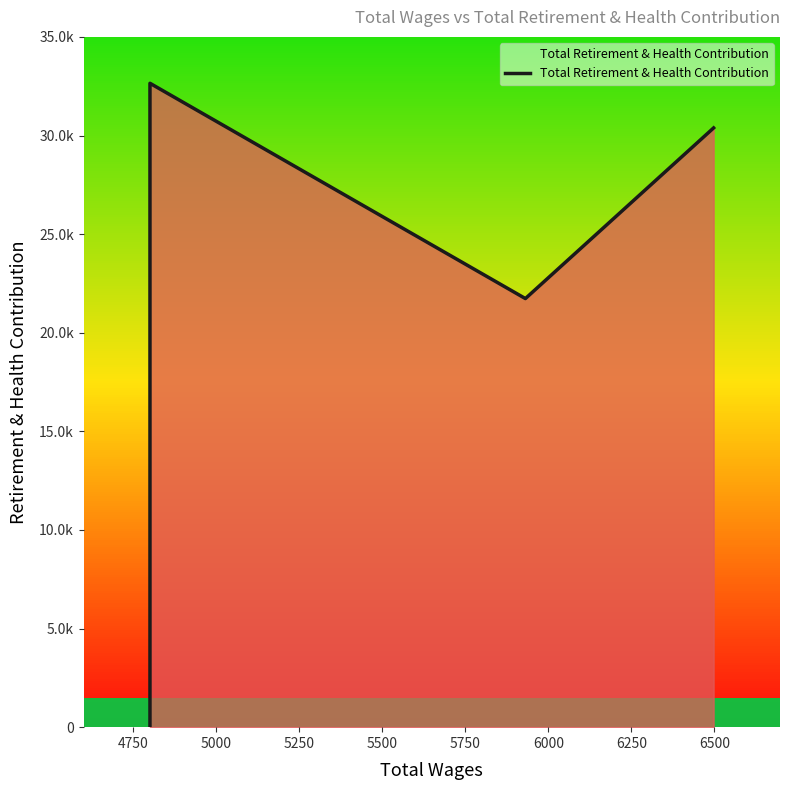

True or false: there are more than 2 points higher than both neighbors.

False